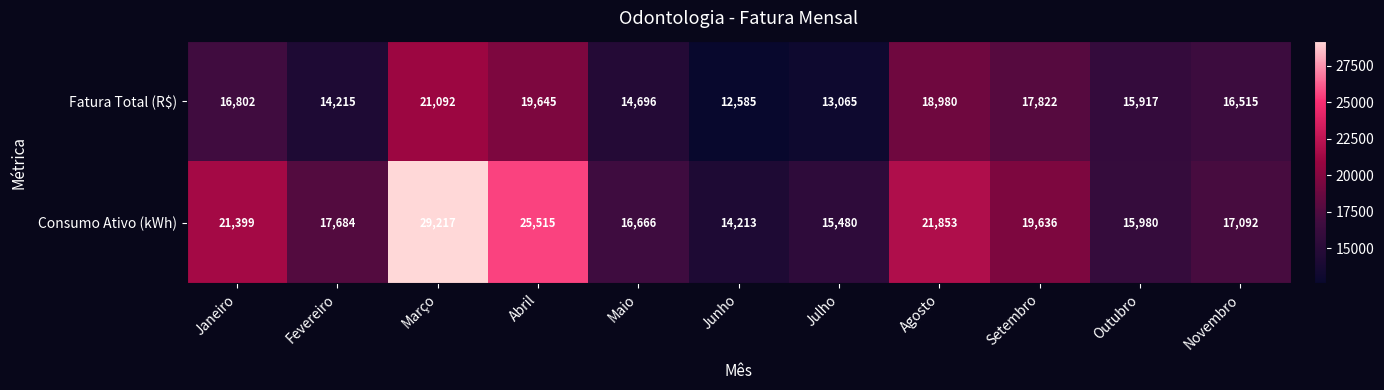

Is it true that Consumo Ativo (kWh) equals 7833 at Junho?

False